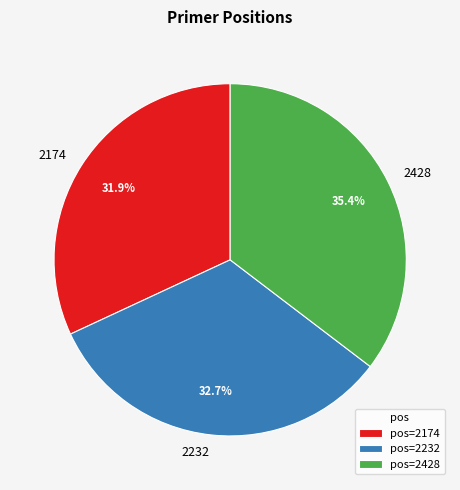

Which has a higher value, 2174 or 2428?

2428